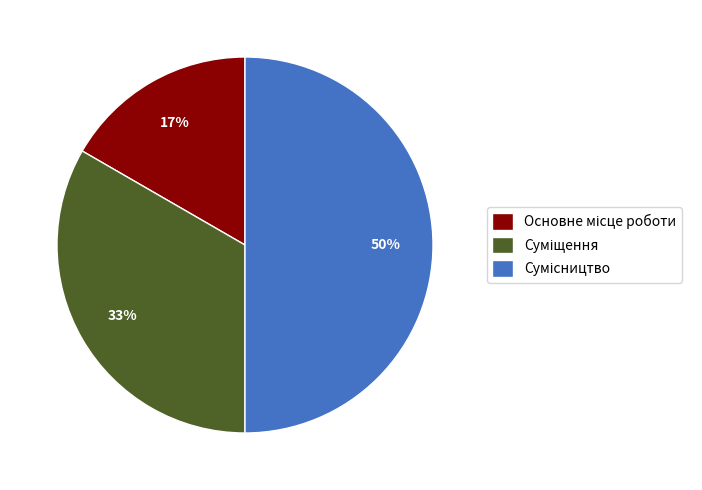

How many segments does this pie chart have?

3